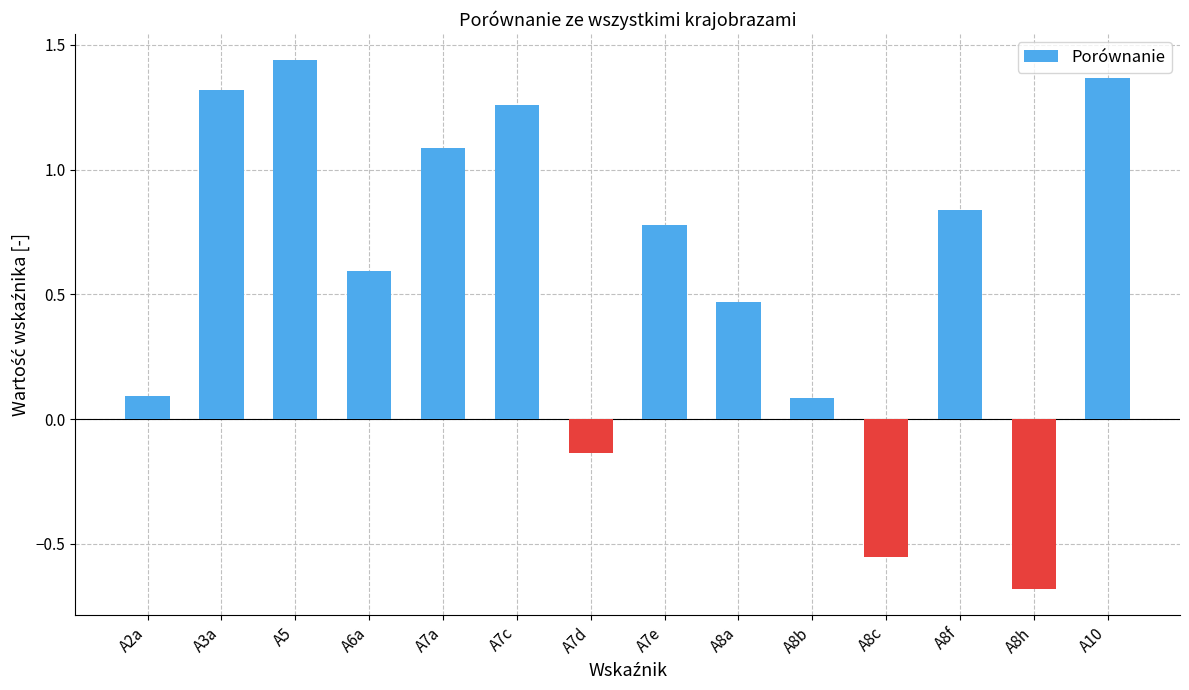

What is the change in value from A5 to A8c?

-2.0